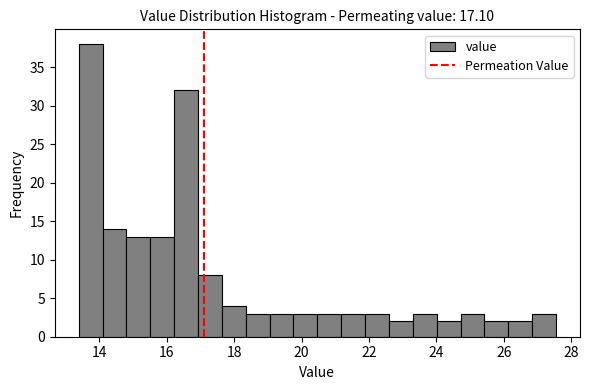

Read against the x-axis, roughly where is the centre of the tallest bar?

13.8